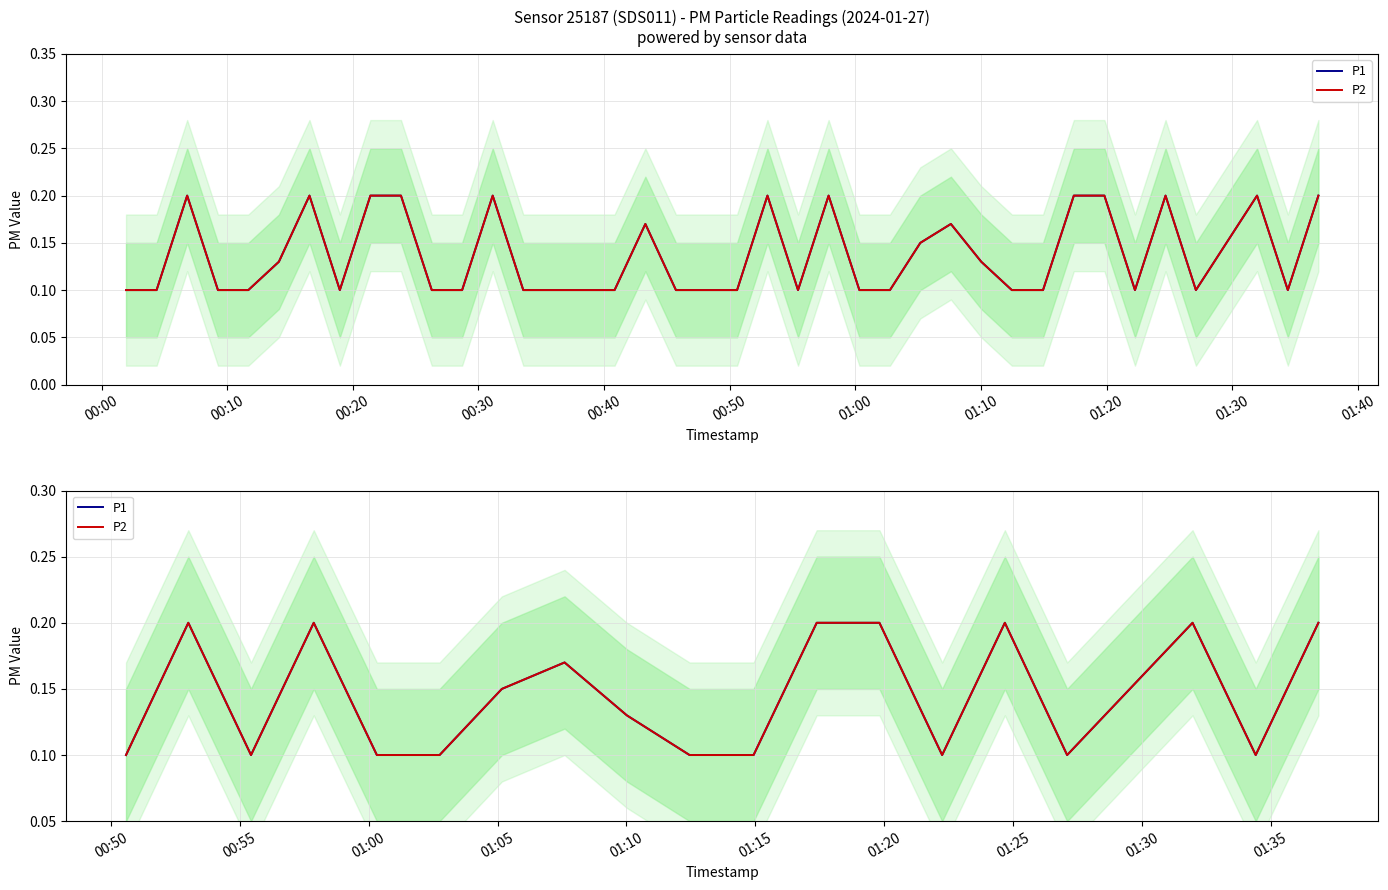

Rank the series by their maximum value, from highest to lowest.

P1, P2